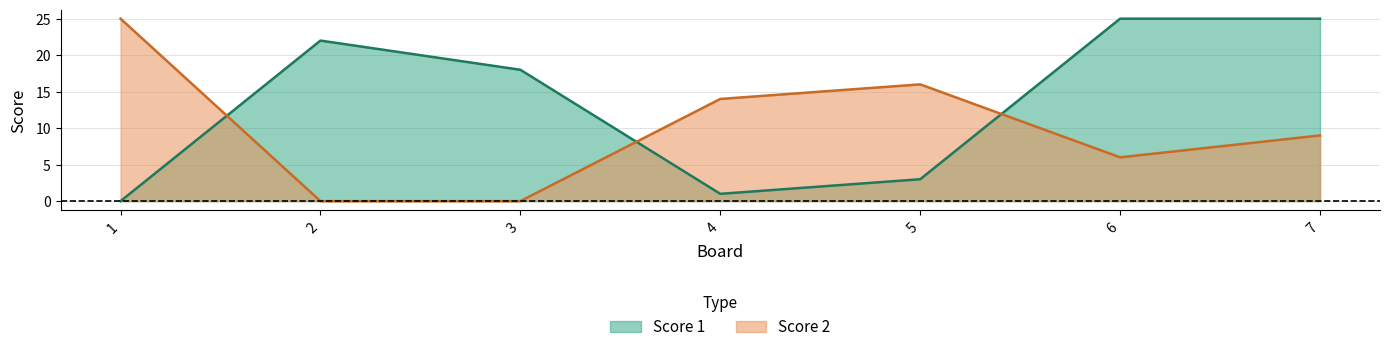

At which category is the sum across all series the highest?

7